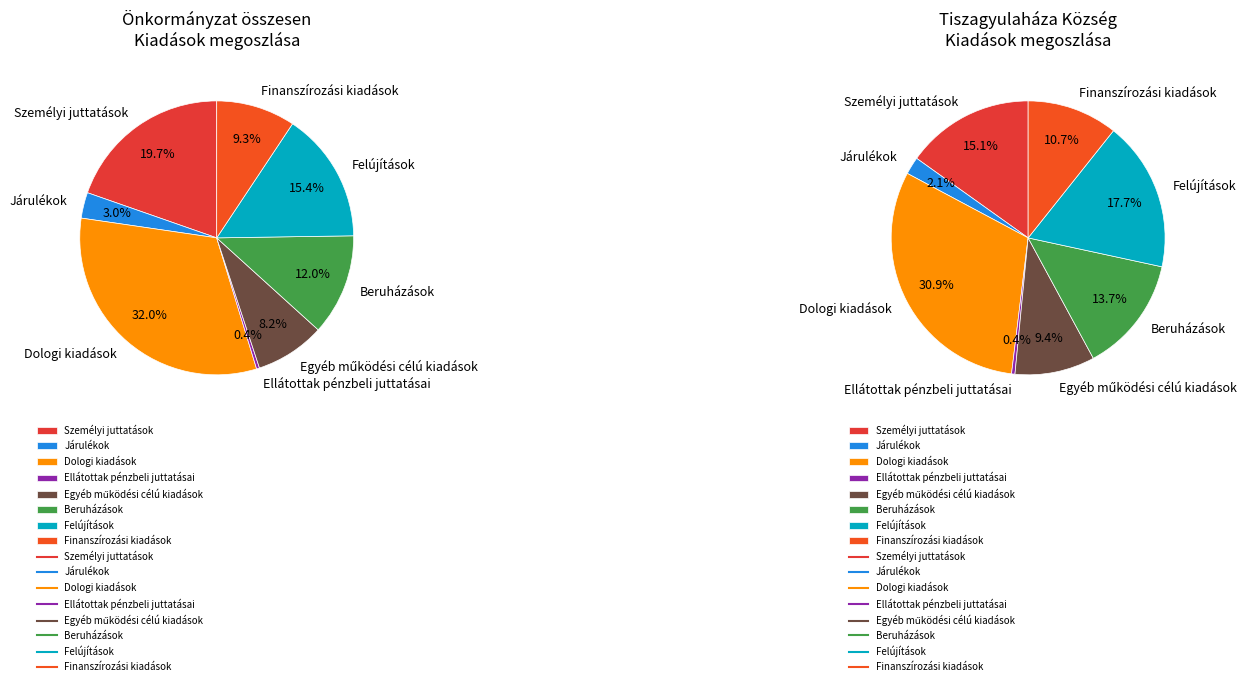

Is it true that Beruházások is 1% of the pie?

False